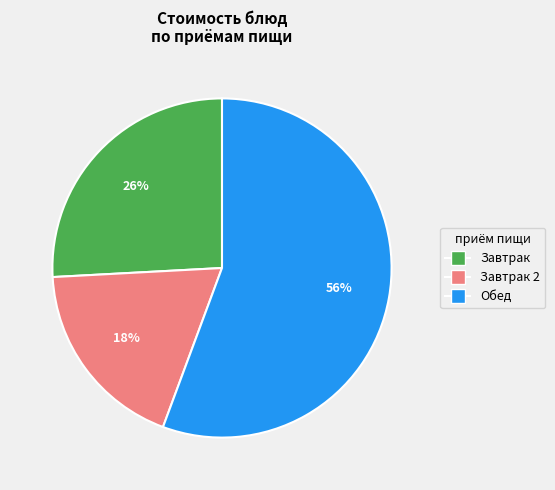

To the nearest percent, what is the average slice percentage?

33%